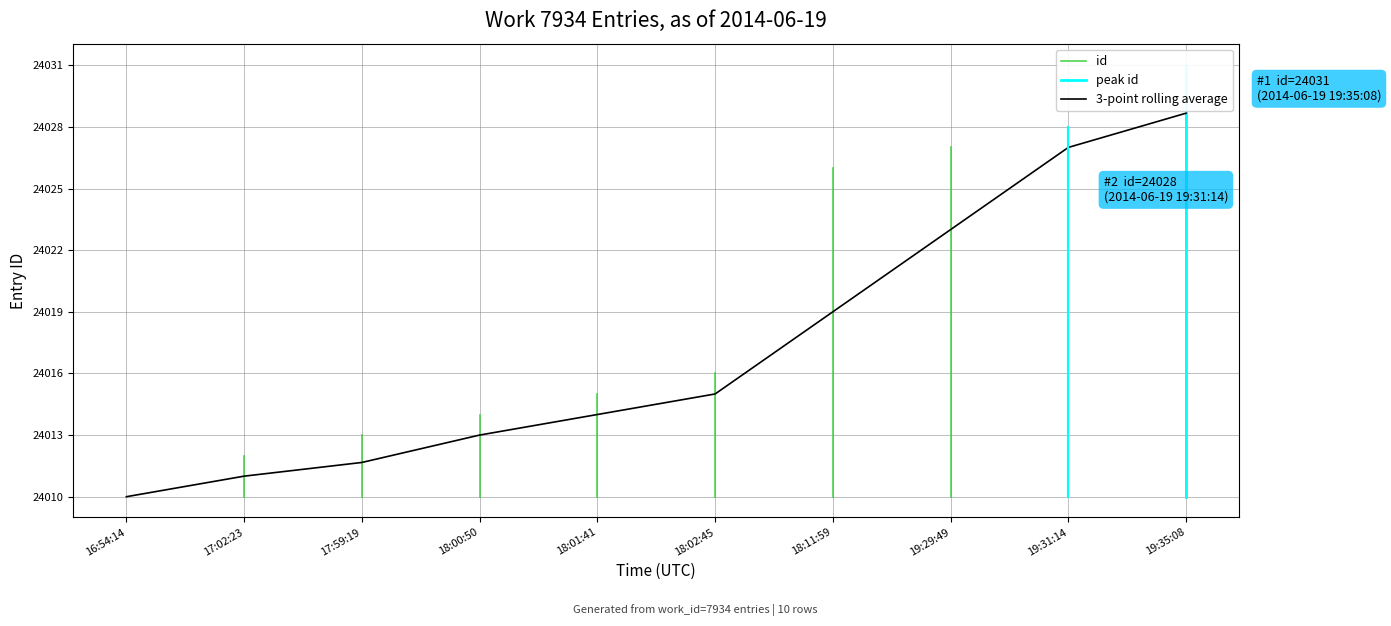

What is the ratio of the value at 2014-06-19 17:59:19 to the value at 2014-06-19 19:29:49?

1.0